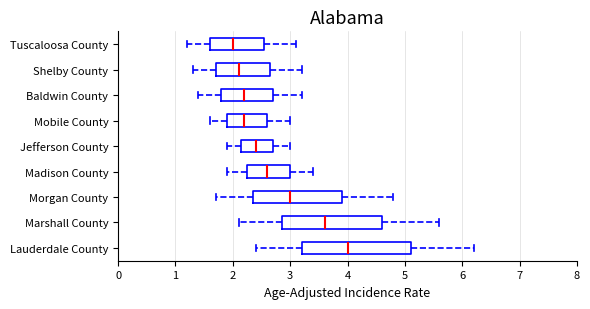

Which box's median line is the furthest to the right?

Lauderdale County